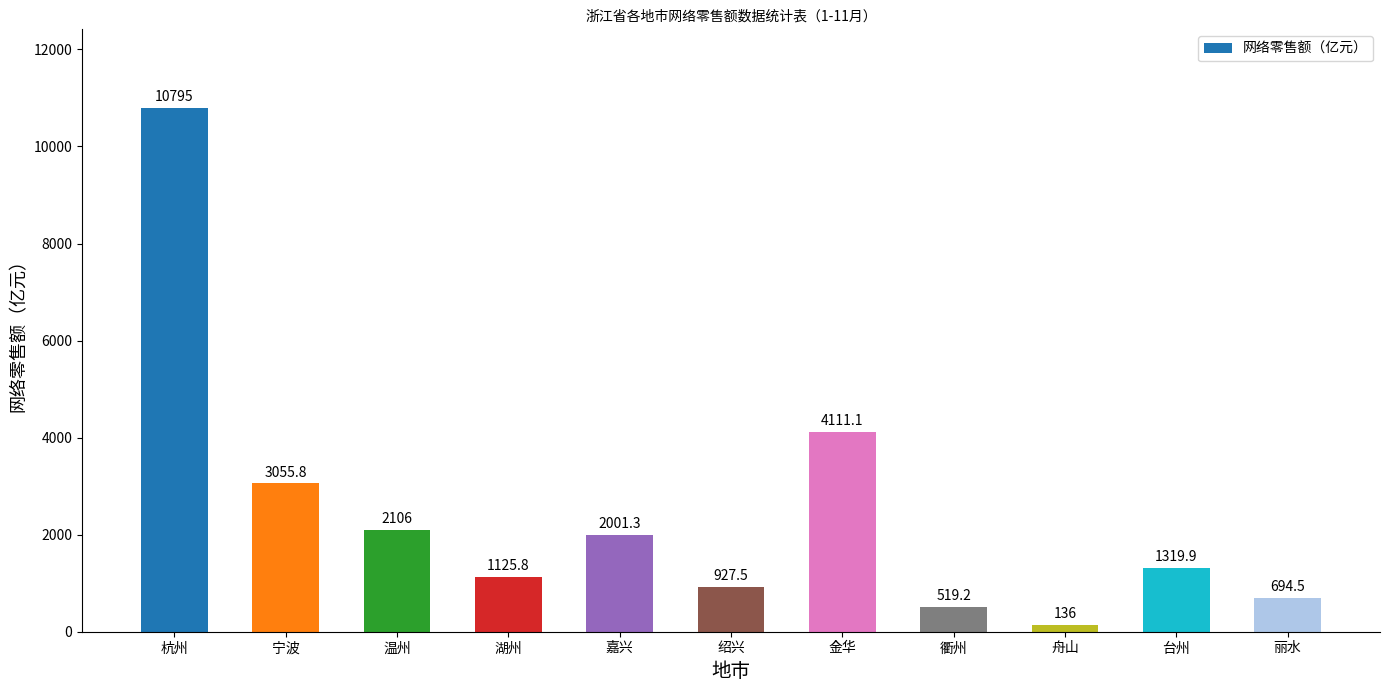

What is the label of the 9th bar from the right?

温州